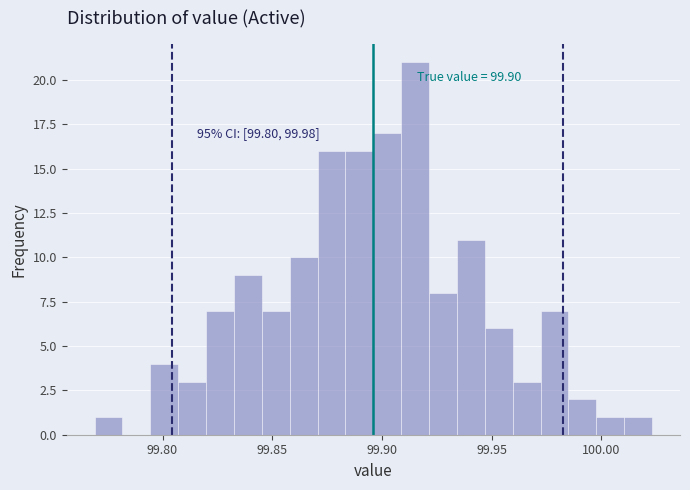

Read against the x-axis, roughly where is the centre of the tallest bar?

99.915